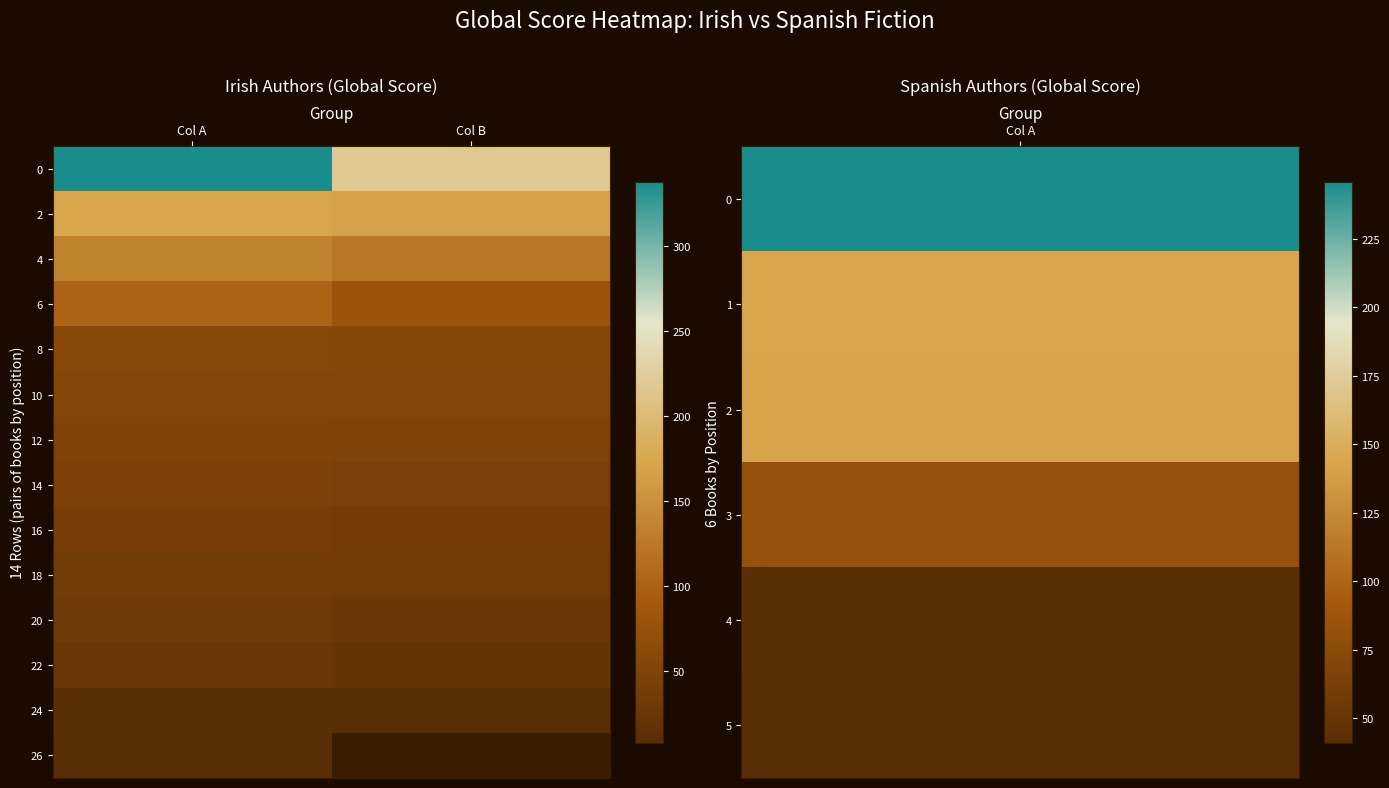

At Col A, list the series in order from smallest to largest.

26, 24, 22, 20, 18, 16, 14, 12, 10, 8, 6, 4, 2, 0